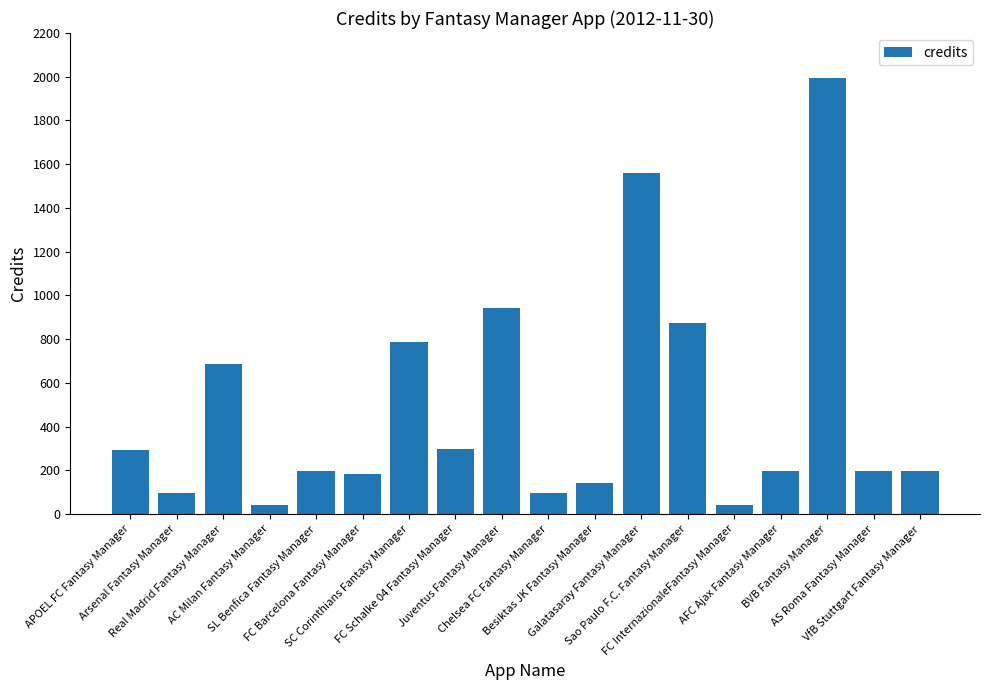

Is it true that the value at BVB Fantasy Manager is 1996?

True